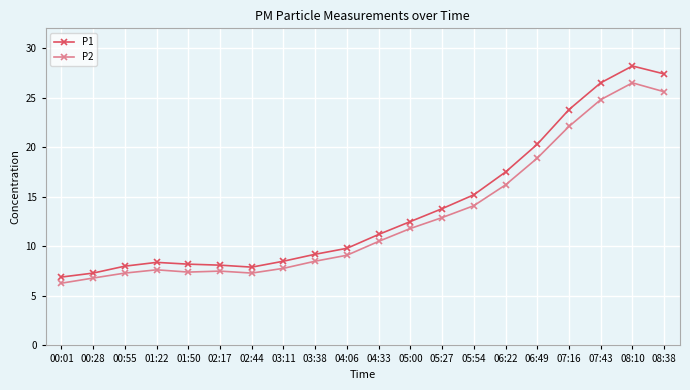

How many lines are shown in the chart?

2